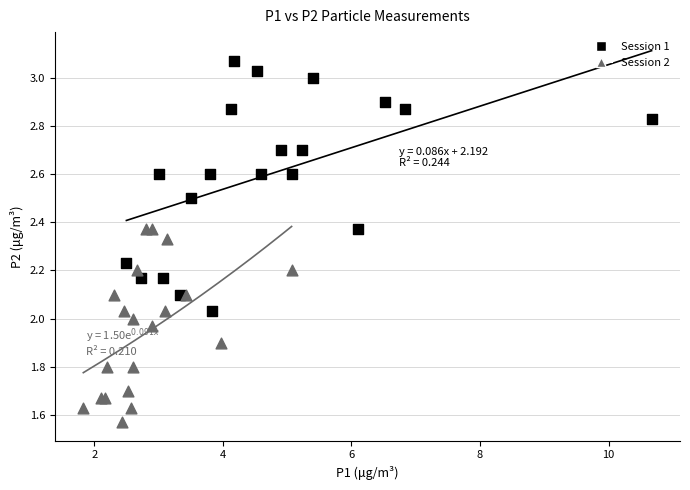

Which series has the widest spread of Y values?

Session 1